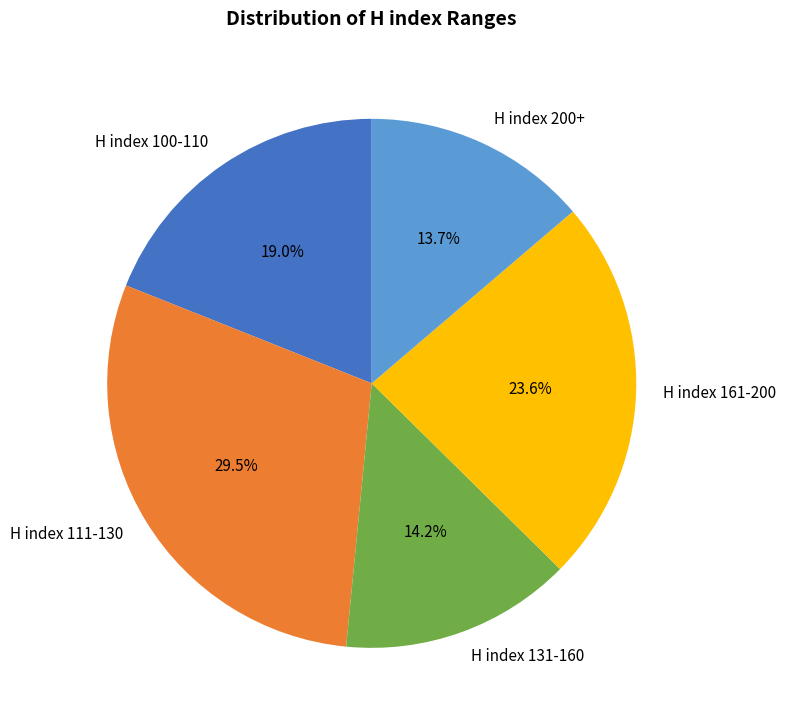

Which category has the biggest portion of the pie?

H index 111-130